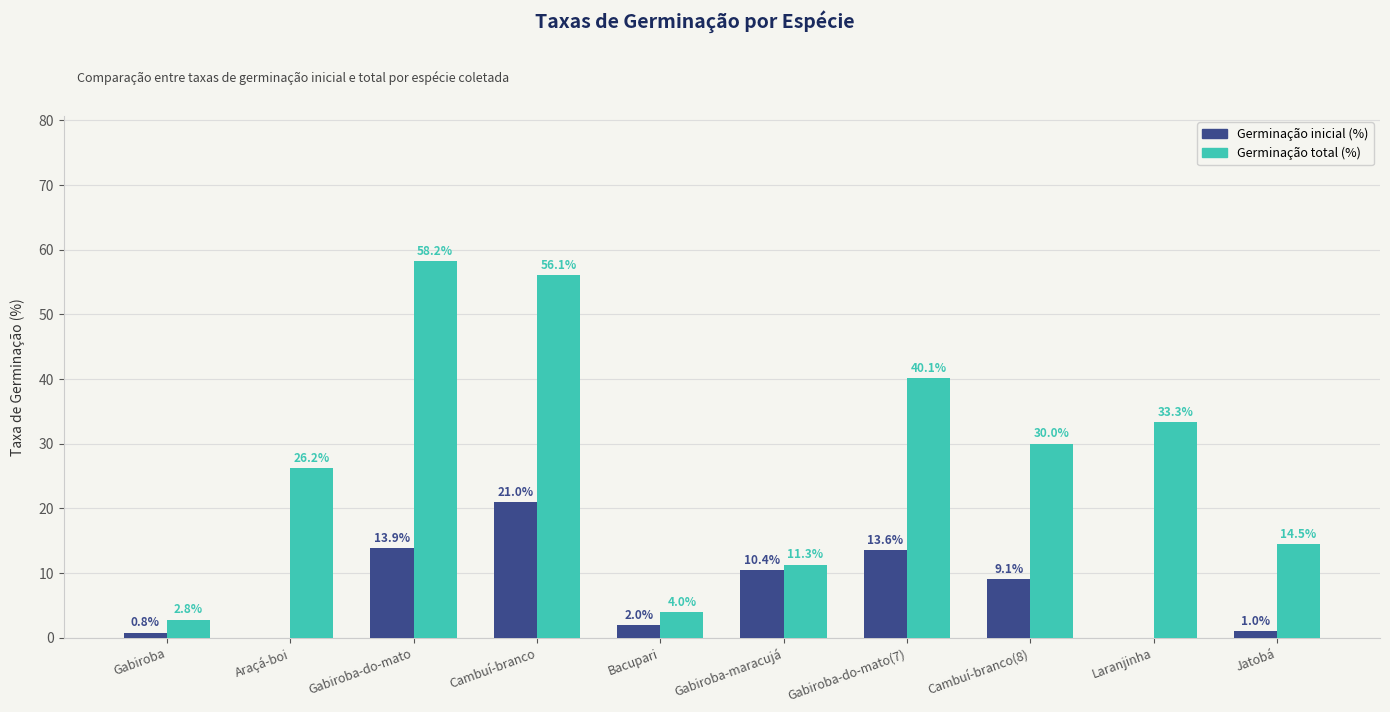

What is the maximum value for Germinação inicial (%)?

21.0